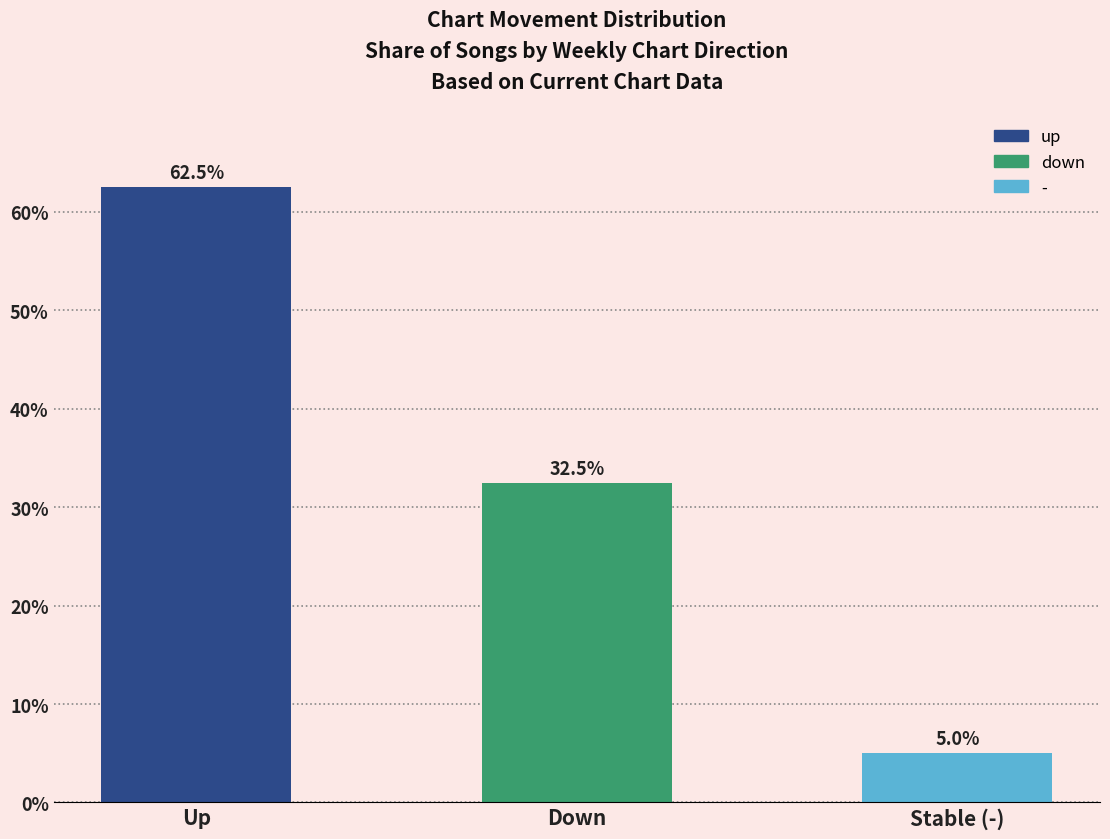

List the labels in order of value, smallest first.

Stable (-), Down, Up